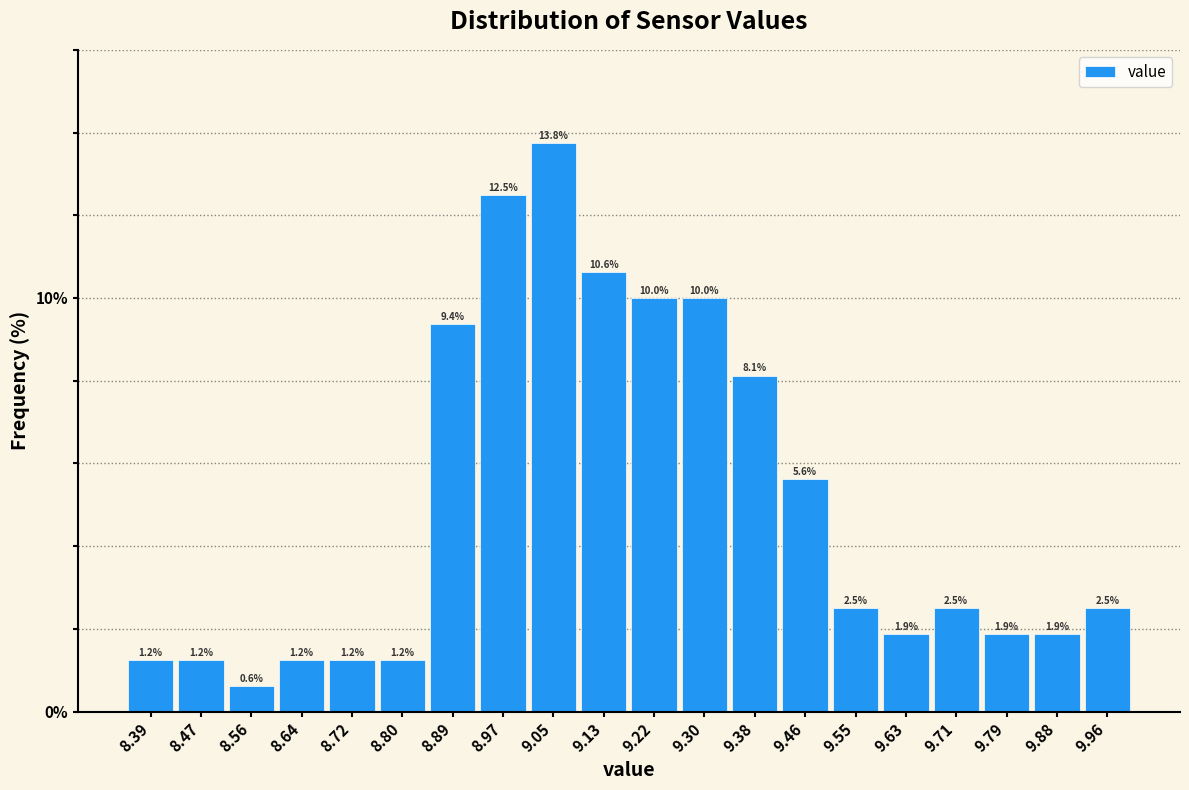

What is the height of the bar covering 8.76 to 8.85 on the x-axis? The bar edges are not printed on the chart, so give them approximately, as read against the axis.

1.2